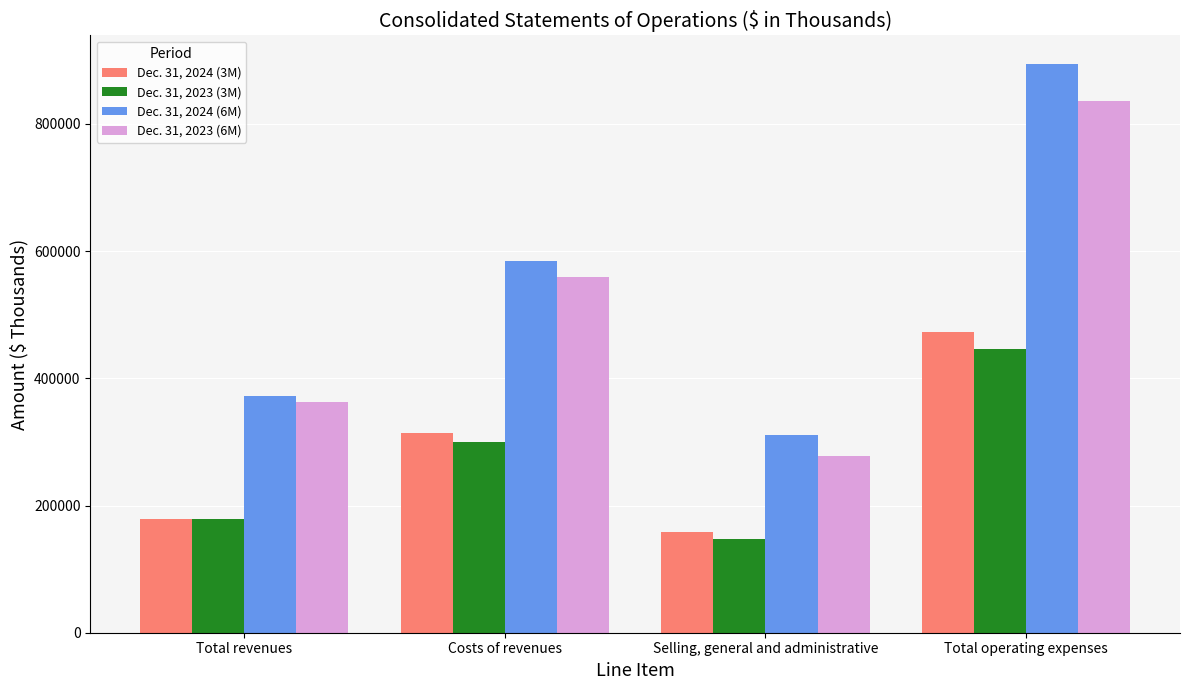

What is the sum of the Dec. 31, 2023 (3M) values at Total operating expenses and Total revenues?

625598